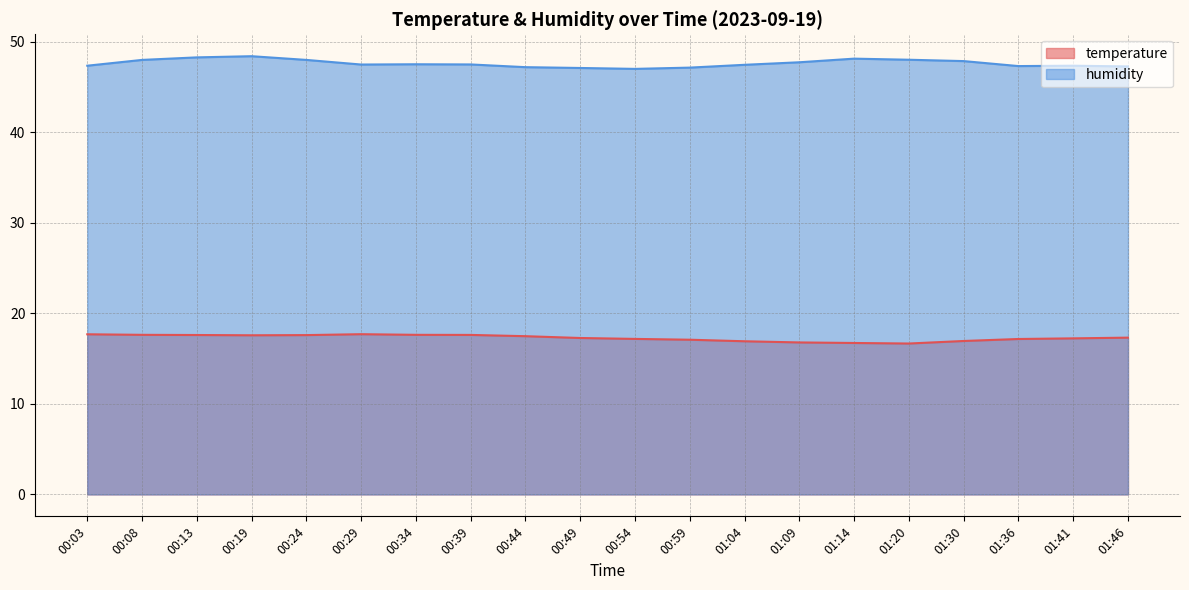

What is the difference between the highest and lowest values at 00:39?

29.9